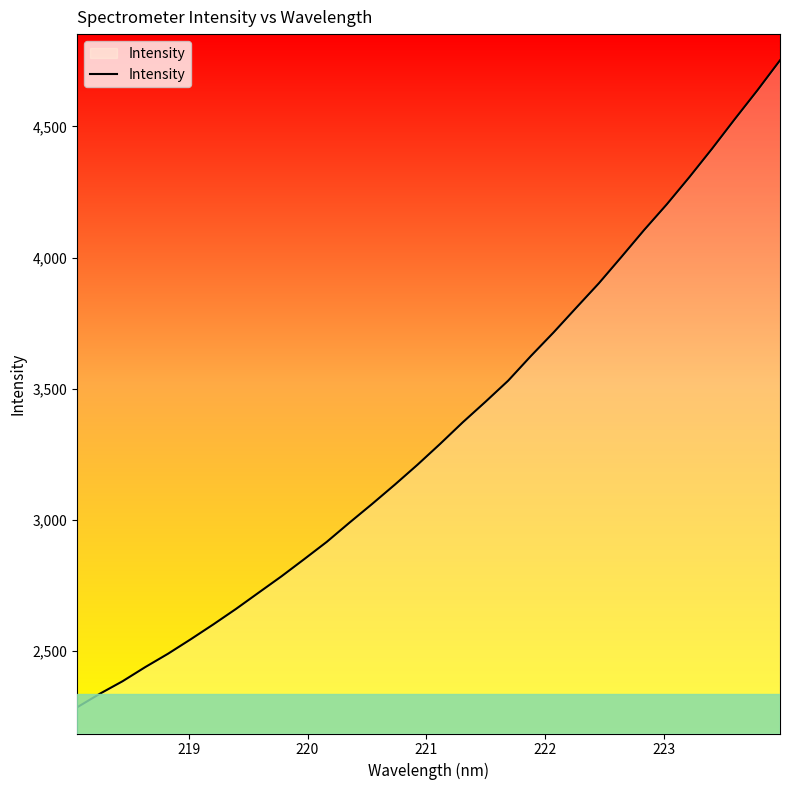

What is the difference between the maximum and minimum values?

2467.5